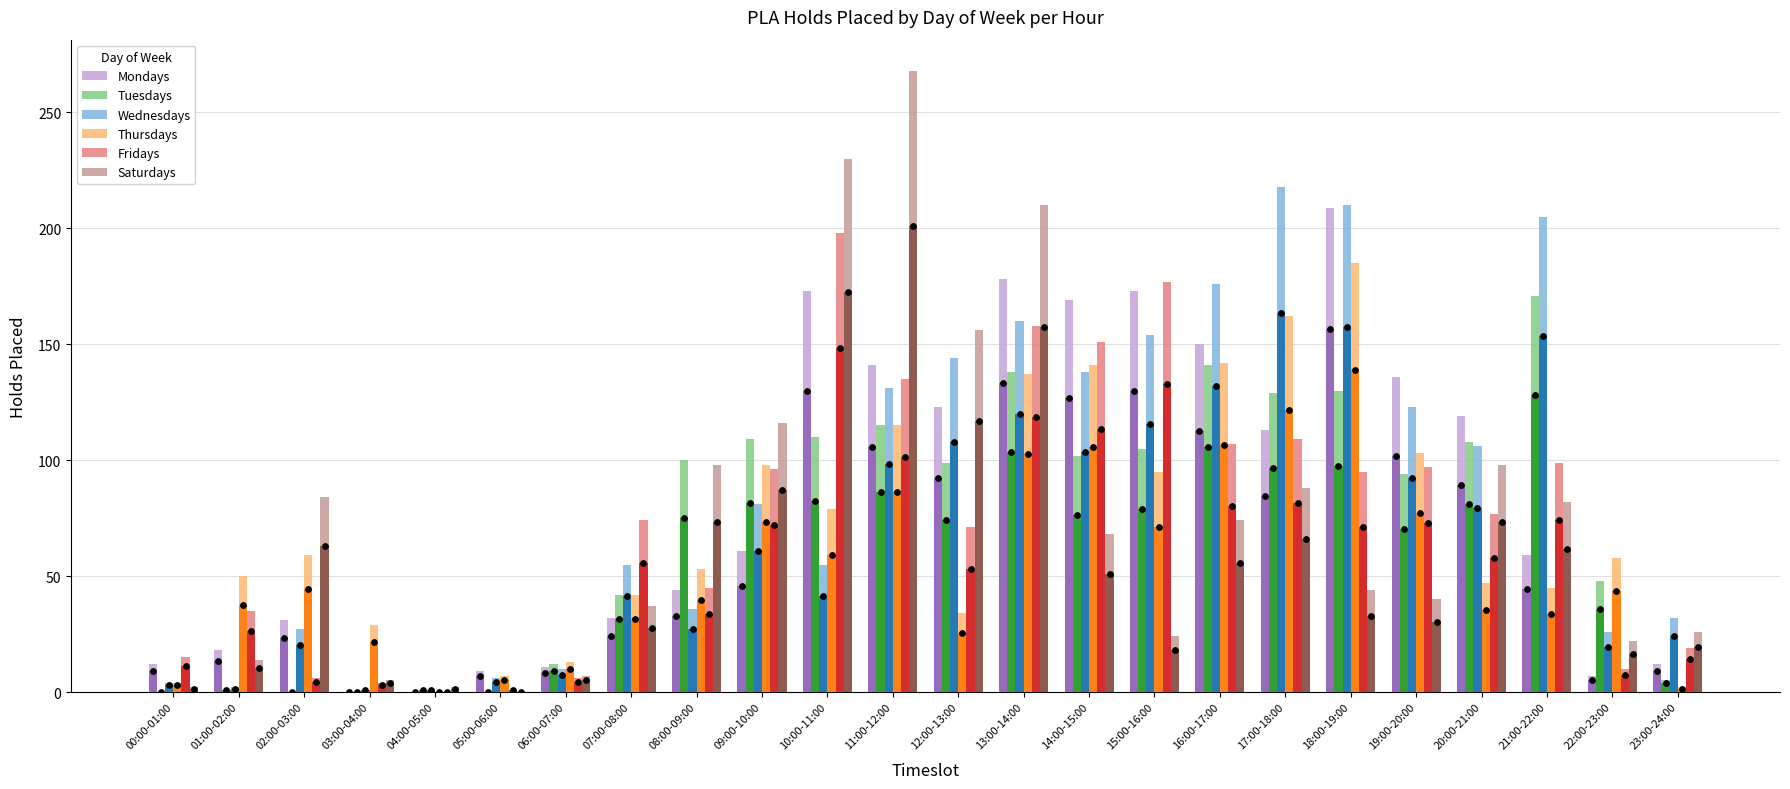

Which series has the largest Y range (max minus min)?

Saturdays